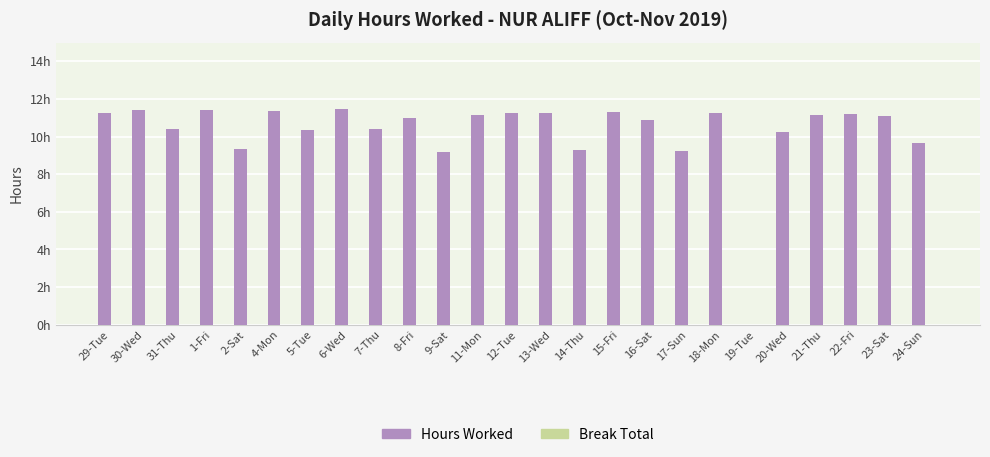

Reading left to right, list all the values displayed in this chart.

Hours Worked: 29-Tue=11.3	30-Wed=11.4	31-Thu=10.4	1-Fri=11.4	2-Sat=9.3	4-Mon=11.4	5-Tue=10.3	6-Wed=11.4	7-Thu=10.4	8-Fri=11.0	9-Sat=9.2	11-Mon=11.2	12-Tue=11.3	13-Wed=11.3	14-Thu=9.3	15-Fri=11.3	16-Sat=10.9	17-Sun=9.2	18-Mon=11.2	19-Tue=0.0	20-Wed=10.3	21-Thu=11.2	22-Fri=11.2	23-Sat=11.1	24-Sun=9.7
Break Total: 29-Tue=0.0	30-Wed=0.0	31-Thu=0.0	1-Fri=0.0	2-Sat=0.0	4-Mon=0.0	5-Tue=0.0	6-Wed=0.0	7-Thu=0.0	8-Fri=0.0	9-Sat=0.0	11-Mon=0.0	12-Tue=0.0	13-Wed=0.0	14-Thu=0.0	15-Fri=0.0	16-Sat=0.0	17-Sun=0.0	18-Mon=0.0	19-Tue=0.0	20-Wed=0.0	21-Thu=0.0	22-Fri=0.0	23-Sat=0.0	24-Sun=0.0